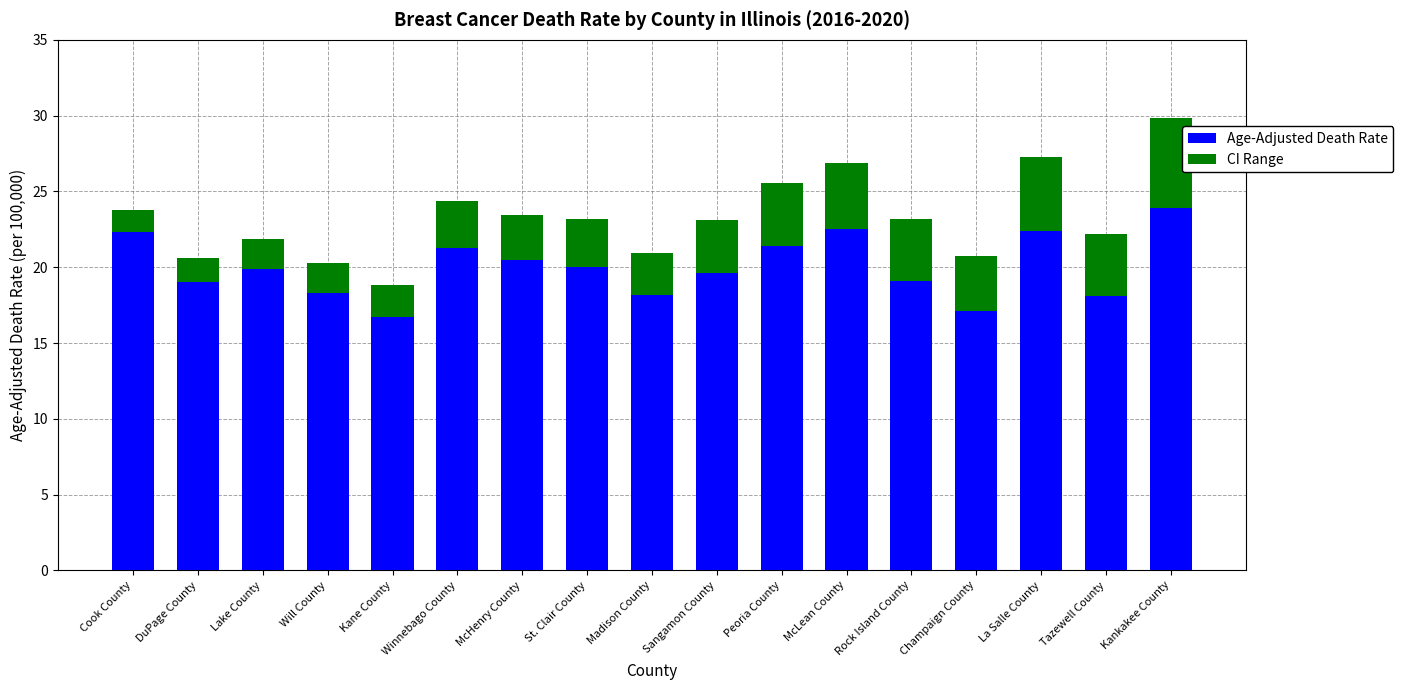

At which label does Age-Adjusted Death Rate reach its peak?

Kankakee County